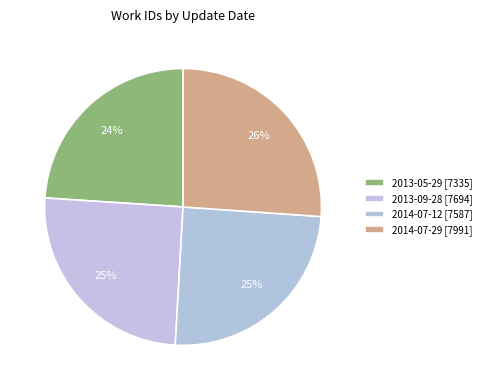

How many segments does this pie chart have?

4